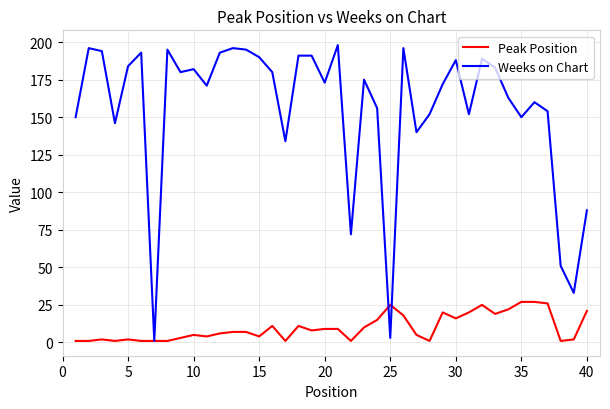

List the series in order of their peak value, lowest first.

Peak Position, Weeks on Chart